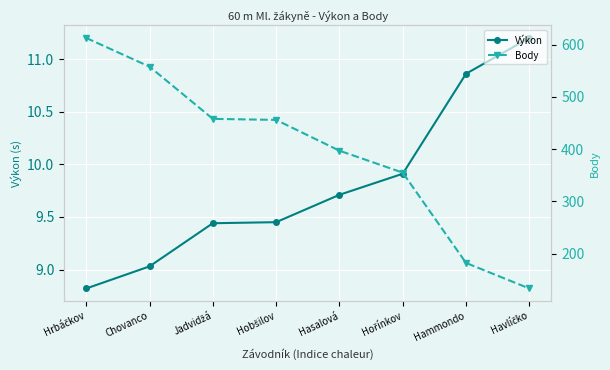

Where does the Body series first go above 456?

Hrbáčkov